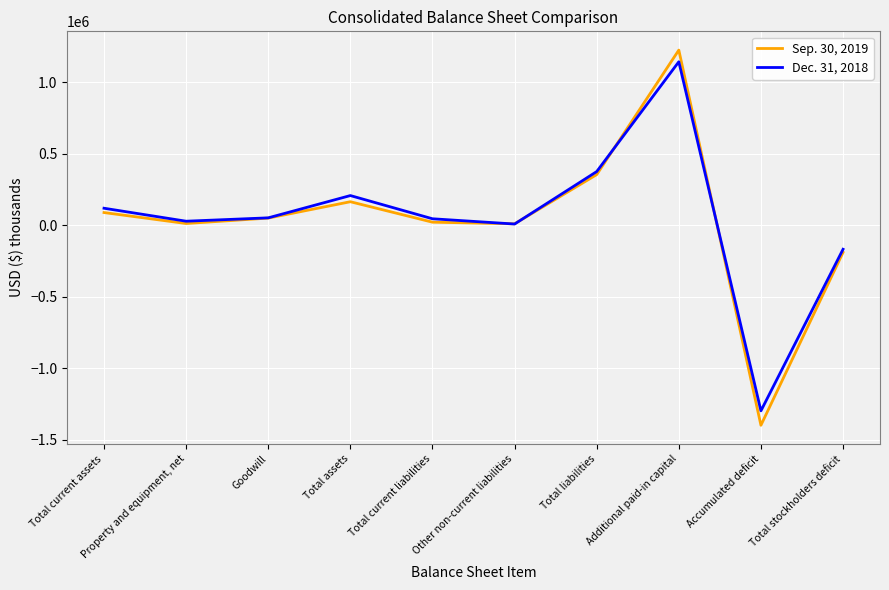

True or false: Dec. 31, 2018 has a value of 214094 at Total current assets.

False